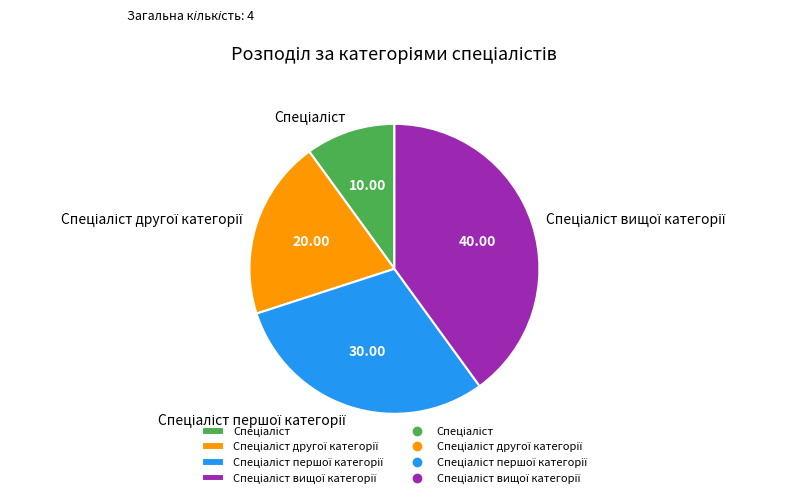

Is there any slice that represents more than half of the pie?

No